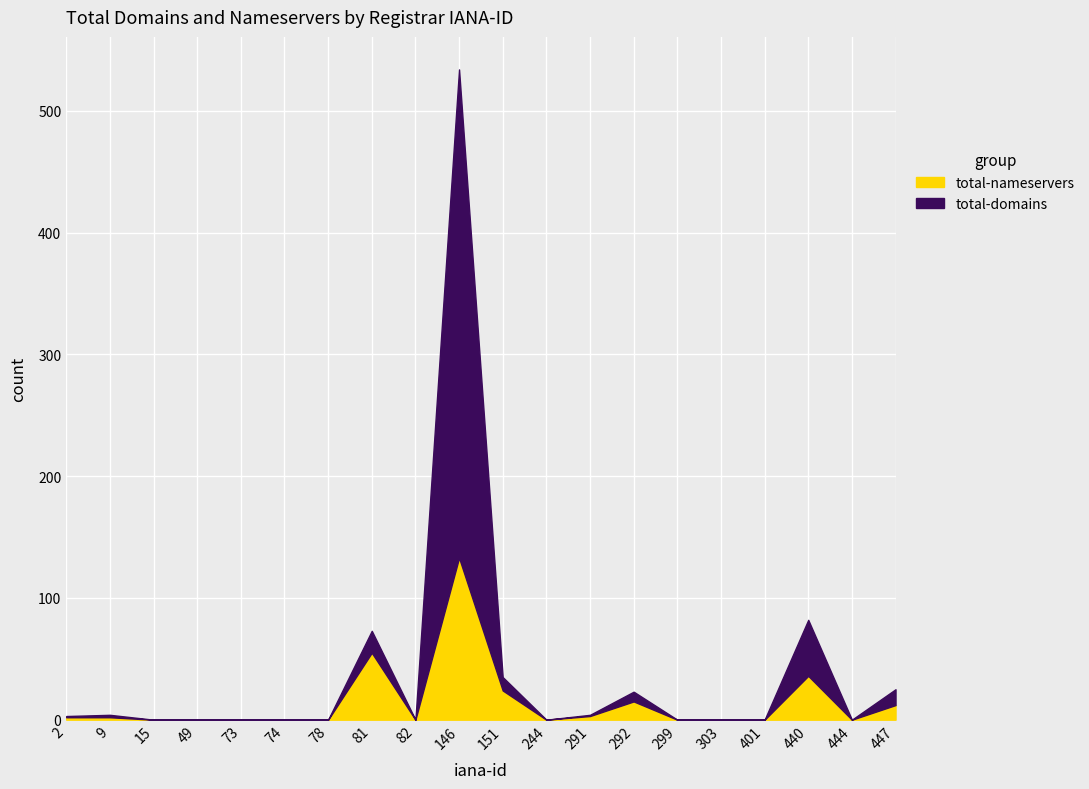

Which has a higher value, 291 or 73?

291